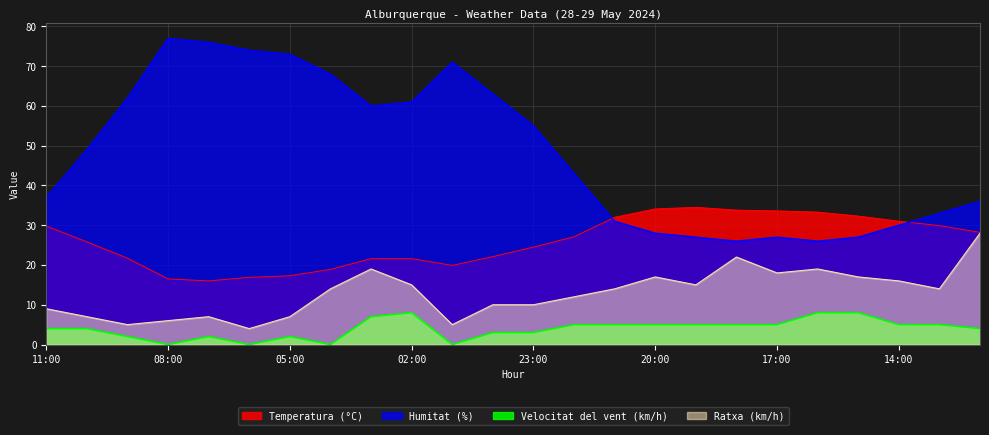

What is the total value across all series at 15:00?

84.3